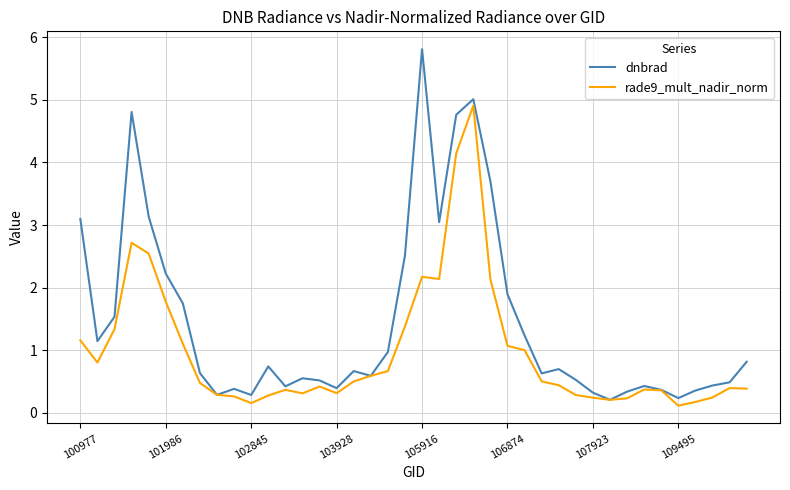

Rank the series by their average value, from highest to lowest.

dnbrad, rade9_mult_nadir_norm